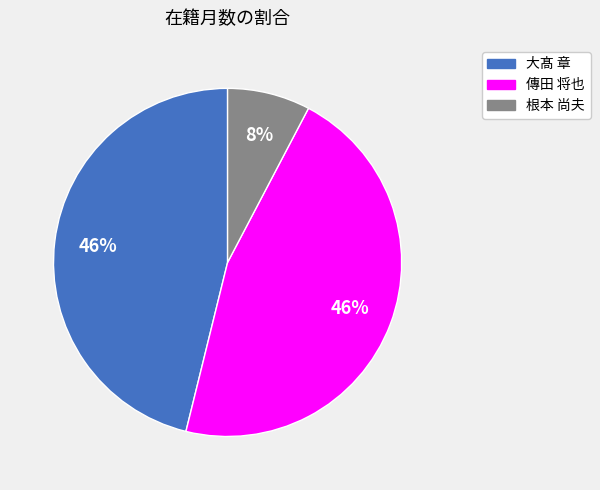

How many slices are in this pie chart?

3